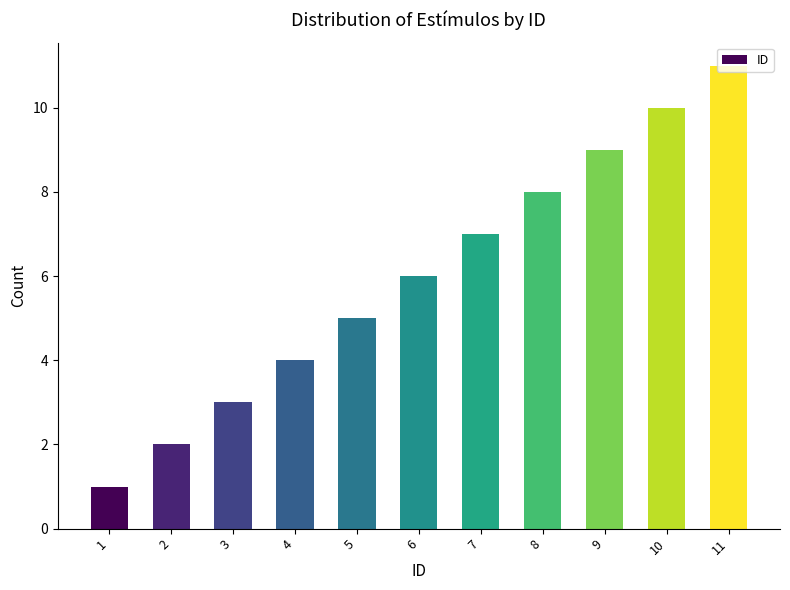

At which label is the value closest to 6?

6